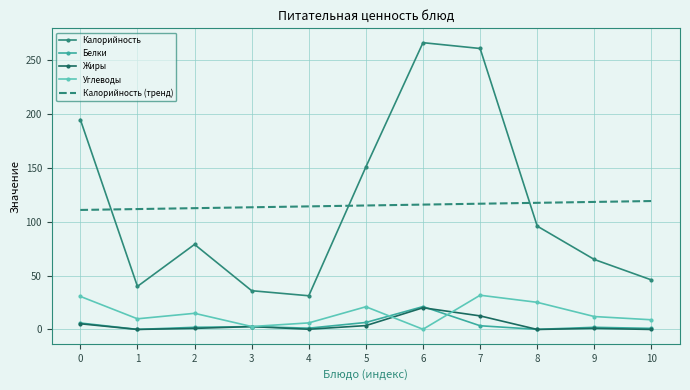

The value of Калорийность (тренд) at 6 is 207.1. True or false?

False